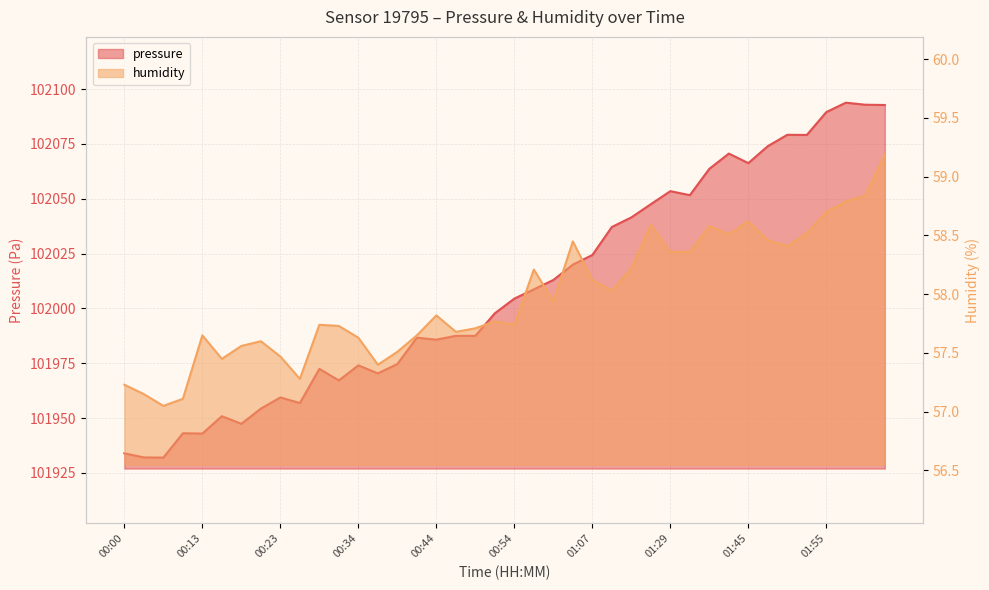

Which has a higher value, 01:24 or 01:58?

01:58